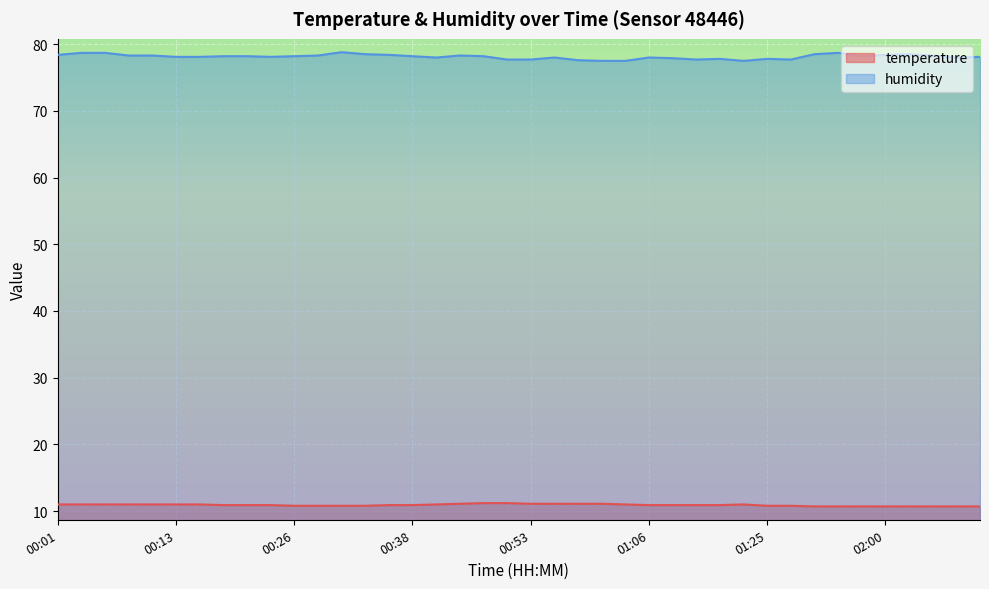

At which label does temperature reach its minimum?

01:39